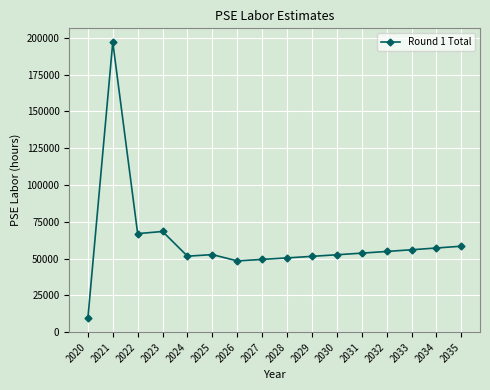

What is the change in value from 2028 to 2033?

+5539.9